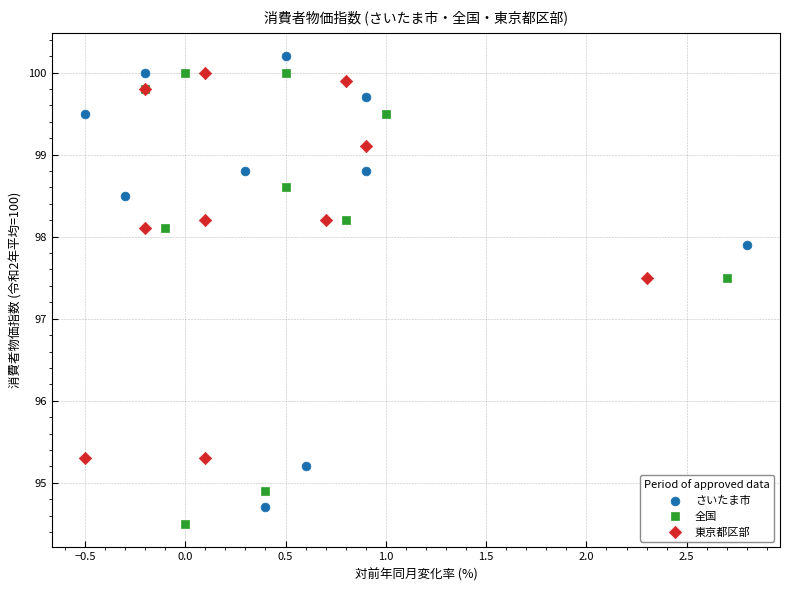

What are all the series names shown in the legend?

さいたま市, 全国, 東京都区部